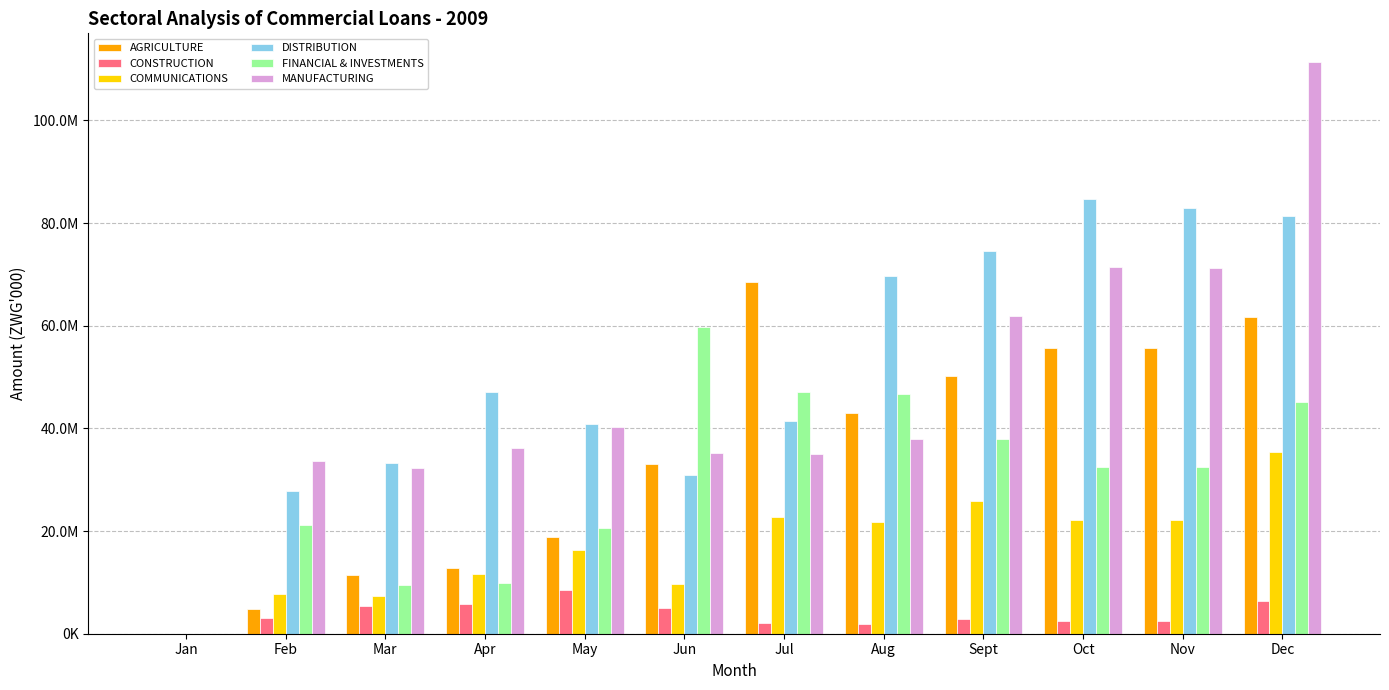

Reading left to right, transcribe all the data shown in this chart.

AGRICULTURE: 2518.1	4759841.0	11499459.0	12854030.0	18771875.0	32983464.0	68550531.0	43051449.4	50169629.0	55618152.0	55654297.0	61792717.0
CONSTRUCTION: 1070.4	2985910.0	5324203.0	5787465.0	8487119.0	5059256.0	2078765.0	1921019.8	2897866.0	2423973.0	2431735.0	6467231.0
COMMUNICATIONS: 686.7	7806849.0	7382936.0	11579173.0	16330826.0	9706358.0	22835355.0	21690678.1	25935263.0	22148142.0	22132513.0	35365843.0
DISTRIBUTION: 6623.5	27751104.0	33303160.0	47022191.0	40792442.0	30946801.0	41452416.0	69595988.8	74566403.0	84659482.0	83019884.0	81470729.0
FINANCIAL & INVESTMENTS: 1792.3	21157828.0	9533999.0	9926801.0	20654900.0	59804106.0	47158323.0	46626278.2	38003053.0	32413784.0	32441187.0	45127545.0
MANUFACTURING: 4852.6	33681185.0	32203522.0	36253825.0	40219671.0	35169208.0	35061639.0	37961289.2	61884938.0	71392906.0	71269166.0	111397926.0